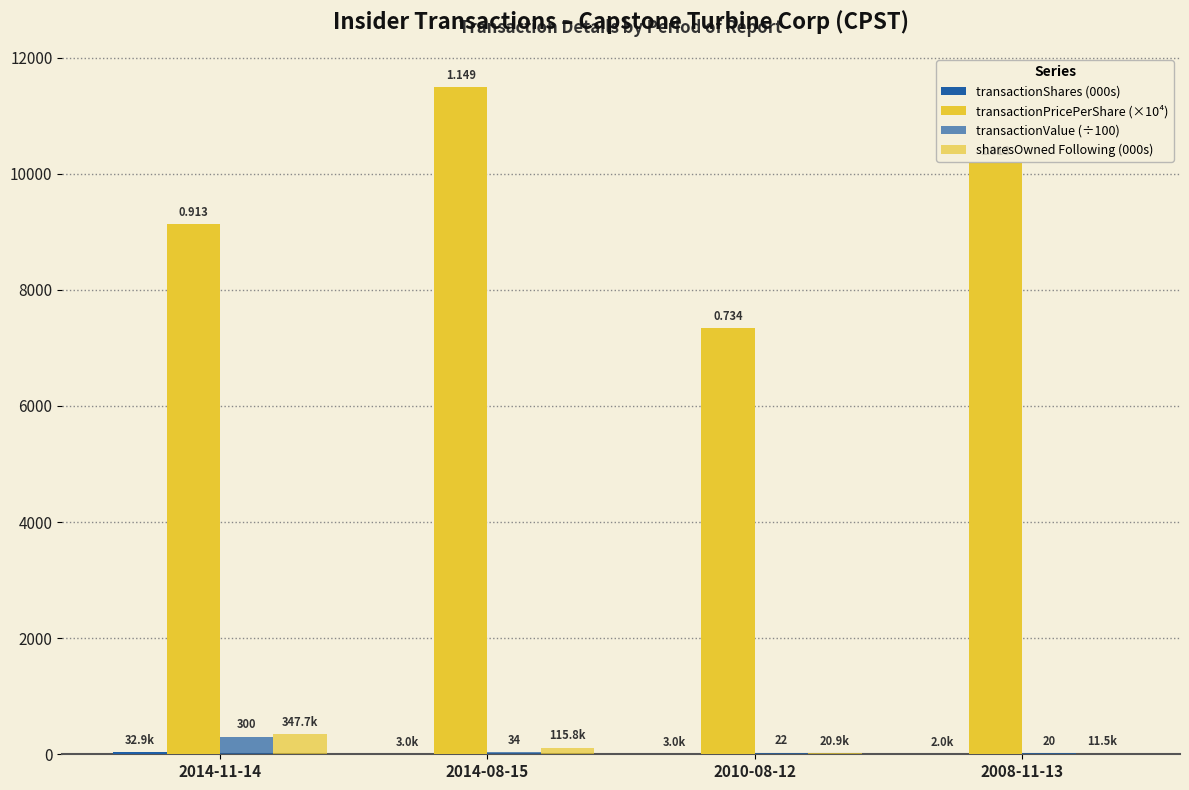

Does the chart contain stacked bars?

No